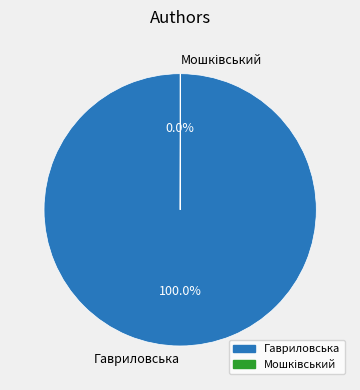

Which category has the biggest portion of the pie?

Гавриловська